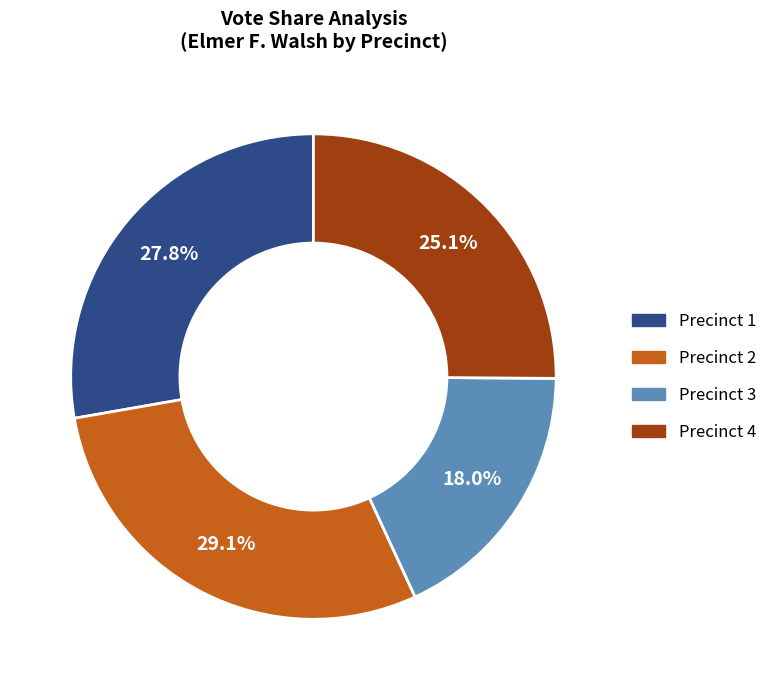

Is there a majority slice in this chart?

No